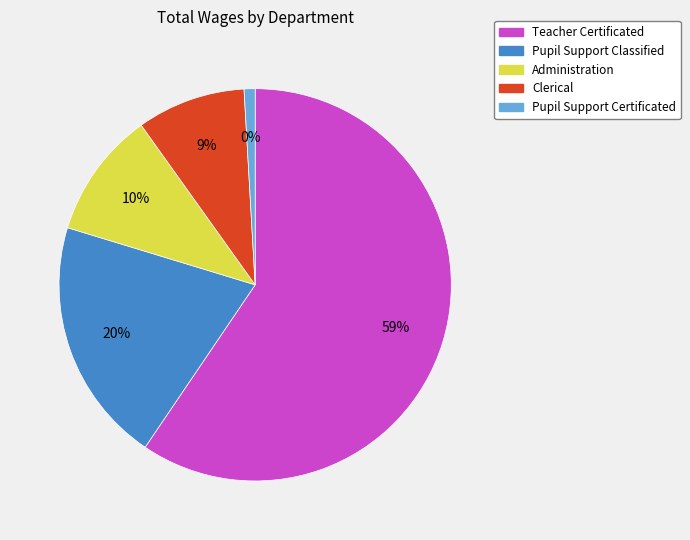

Which category has the smallest portion of the pie?

Pupil Support Certificated